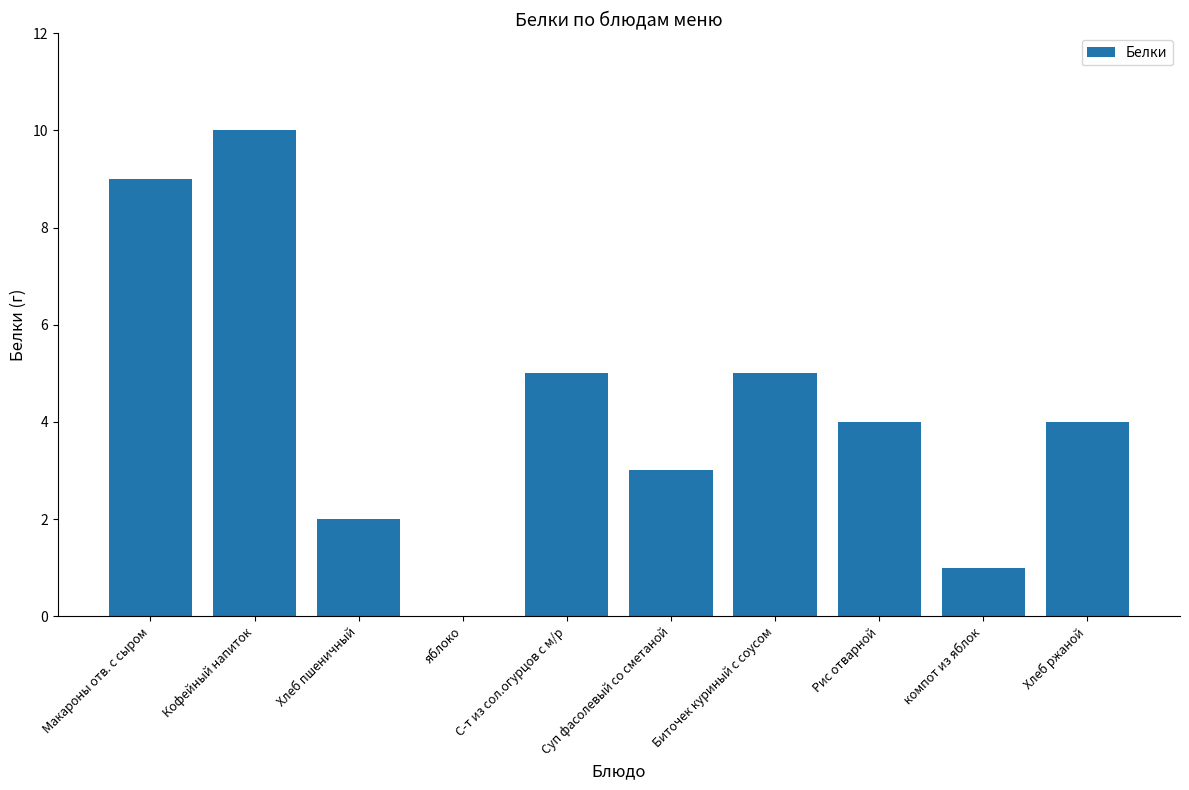

What is the maximum value shown in the chart?

10